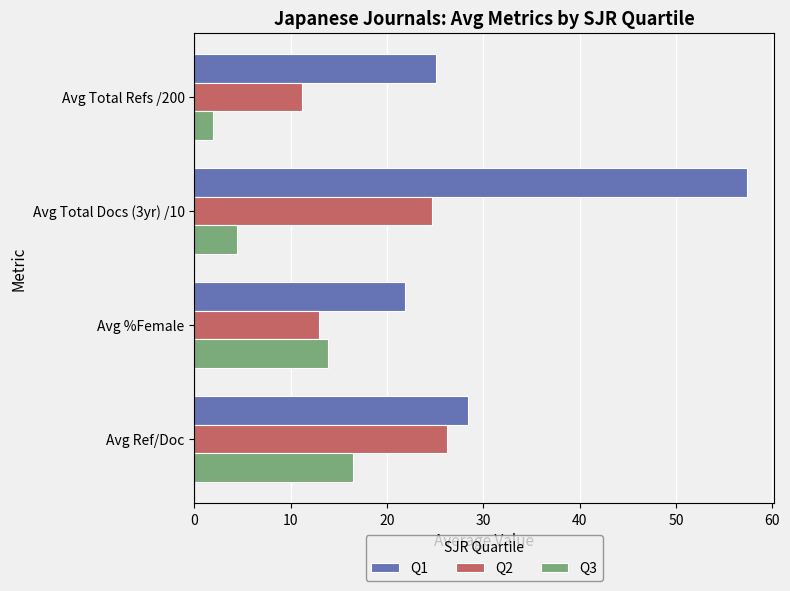

At which category is the sum across all series the highest?

Avg Total Docs (3yr) /10